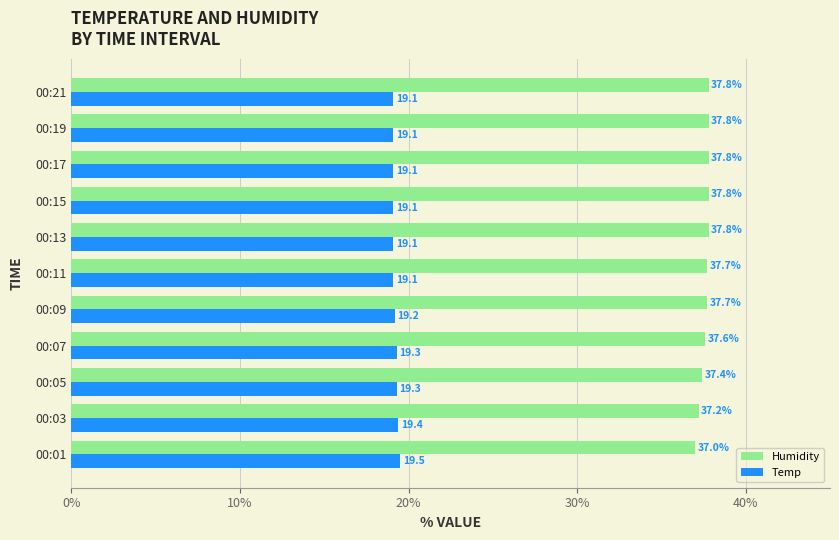

The value of Temp at 00:17 is 19.1. True or false?

True